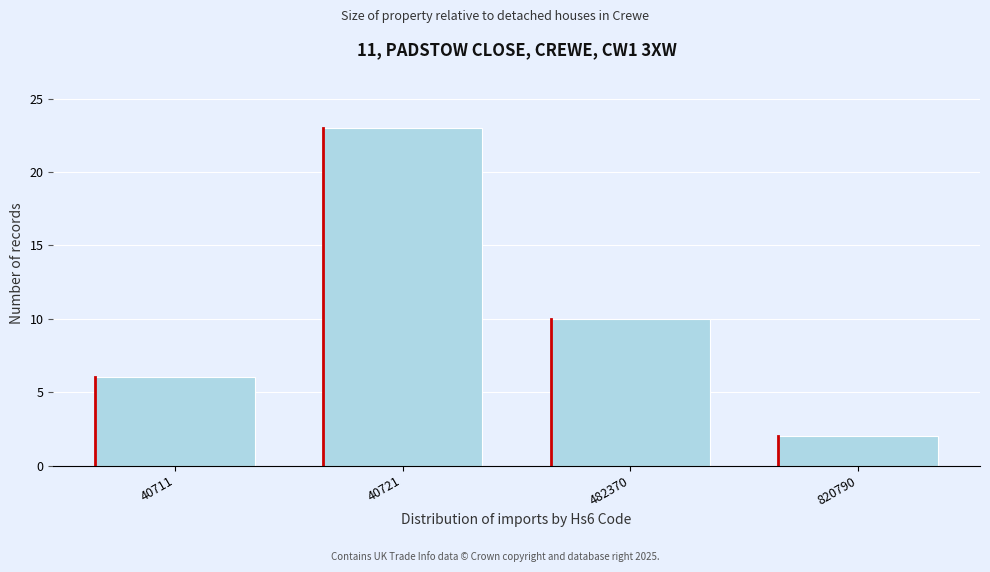

Reading left to right, transcribe all the data shown in this chart.

40711=6	40721=23	482370=10	820790=2